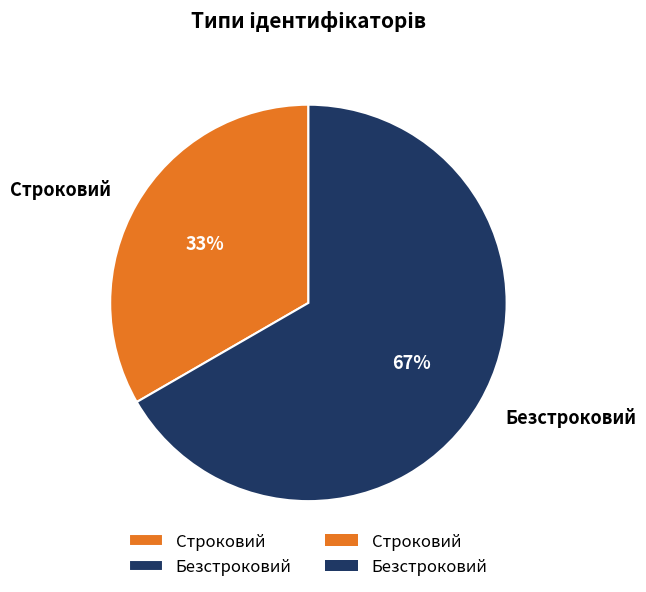

To the nearest percent, what is the average slice percentage?

50%